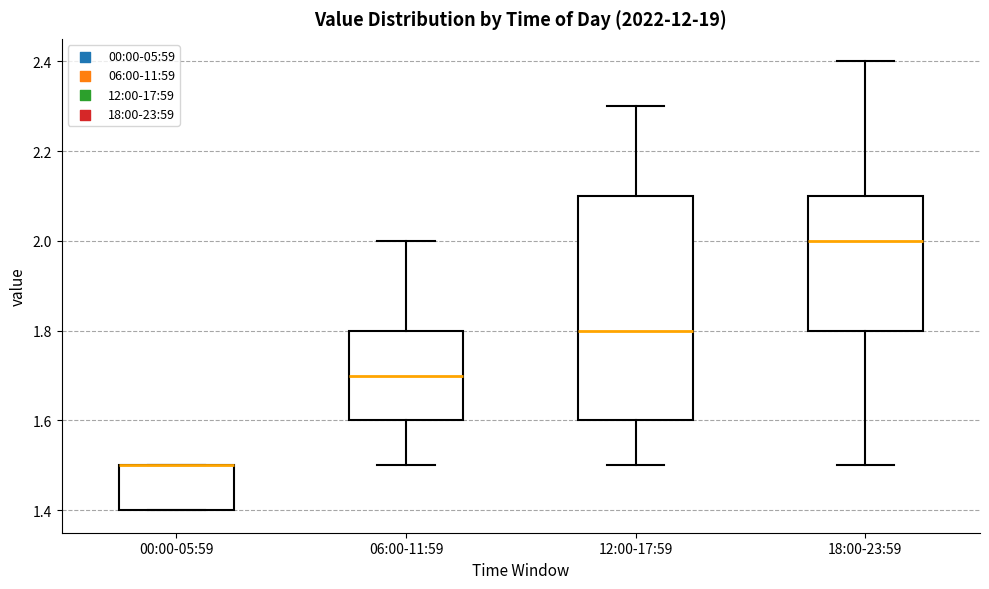

Where is the upper edge of the box for 00:00-05:59 on the y-axis? The values are not printed on the chart, so give them approximately, as read against the axis.

1.5